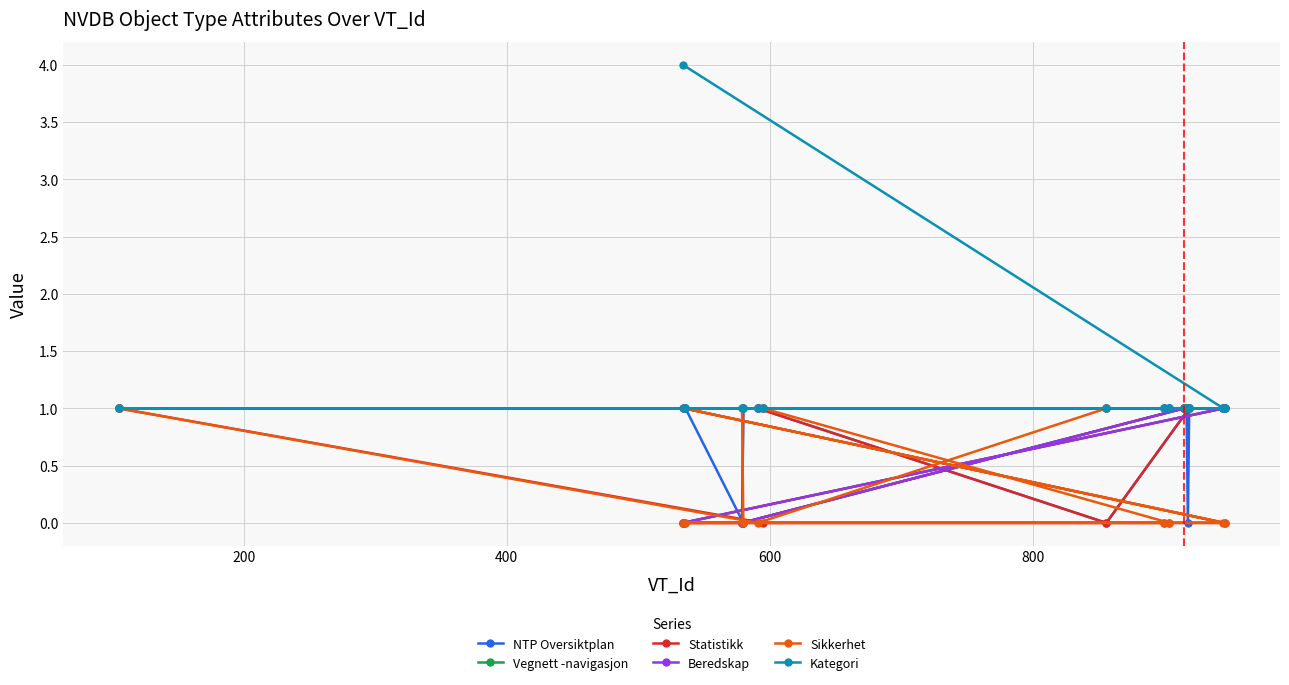

Count the number of data series in this chart.

6